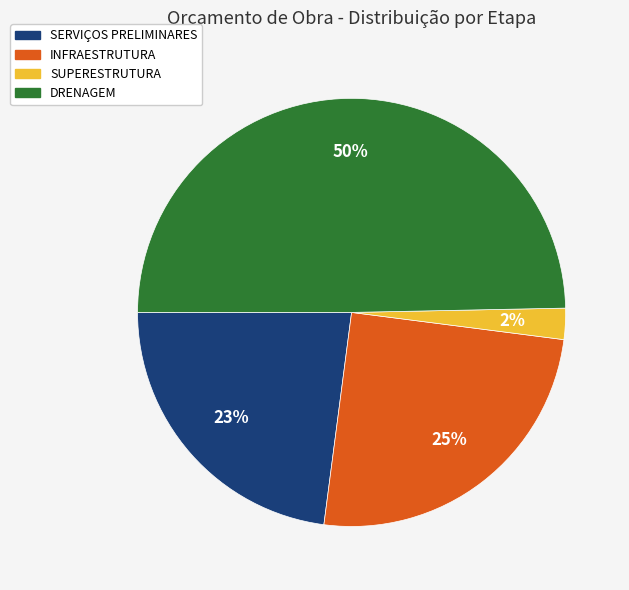

To the nearest percent, what is the difference between the INFRAESTRUTURA and DRENAGEM slice percentages?

25%